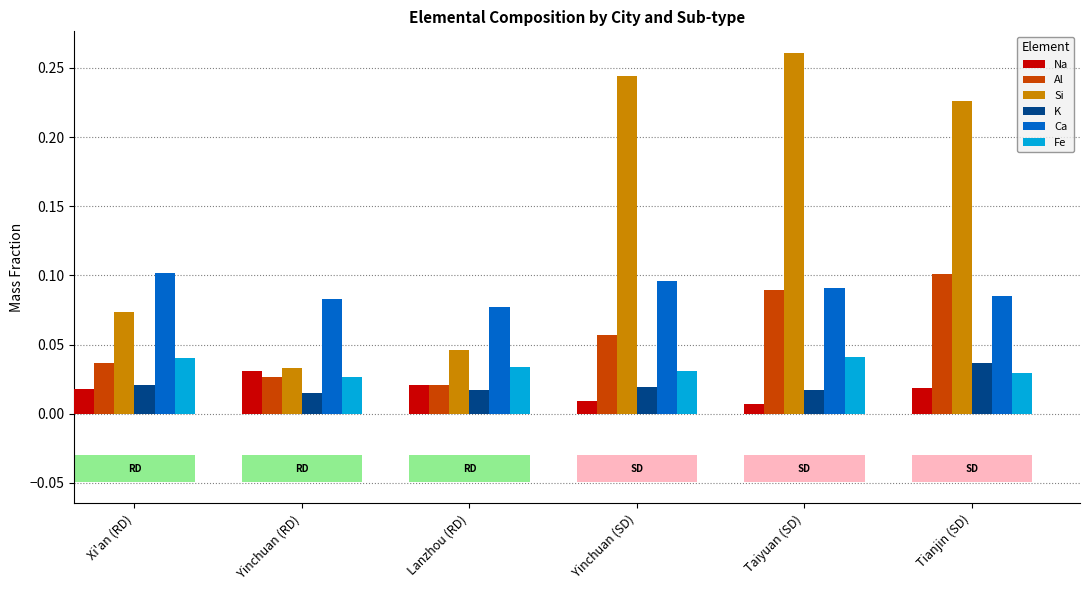

What is the total value across all series at Yinchuan (RD)?

0.2